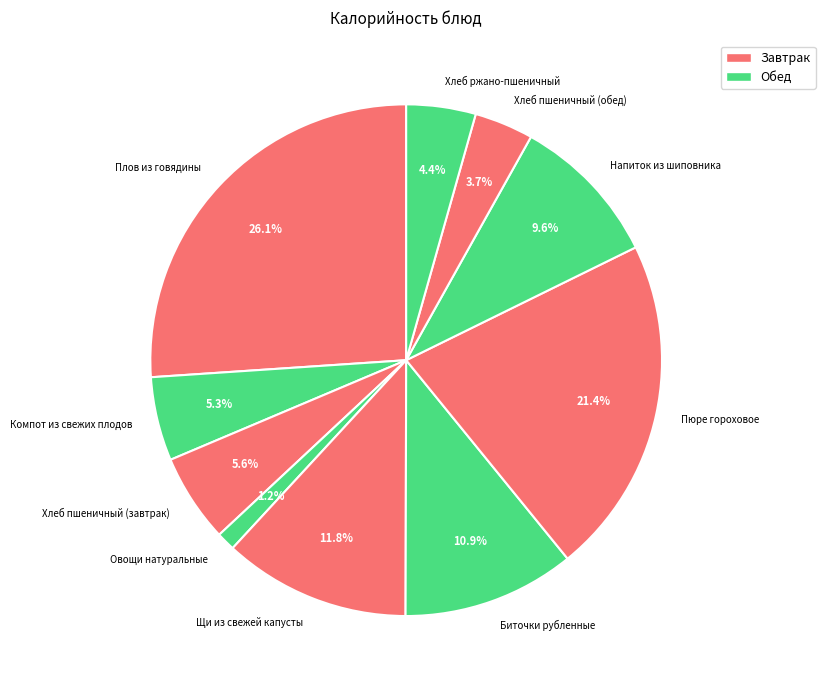

The Плов из говядины slice represents 26% of the pie. True or false?

True